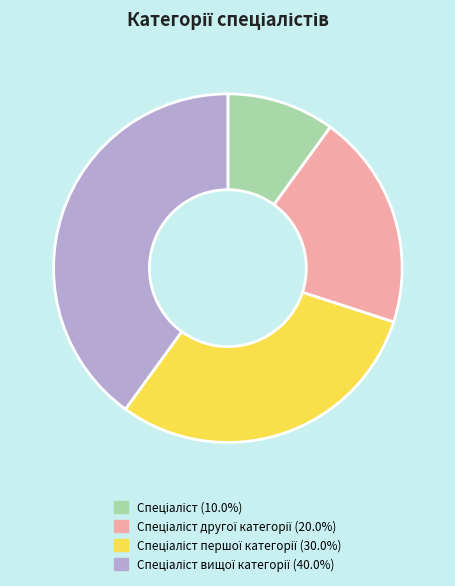

How many segments does this pie chart have?

4